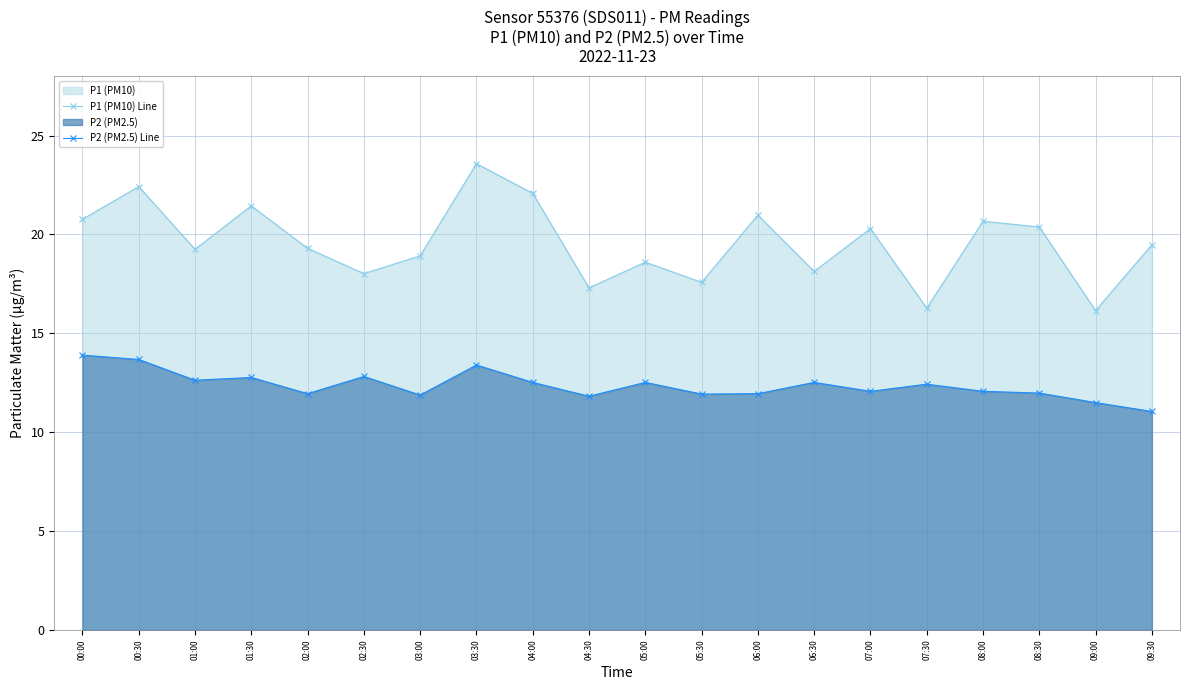

List the labels in order of P2 (PM2.5) Line value, smallest first.

09:30, 09:00, 04:30, 03:00, 05:30, 02:00, 06:00, 08:30, 07:00, 08:00, 07:30, 04:00, 05:00, 06:30, 01:00, 01:30, 02:30, 03:30, 00:30, 00:00